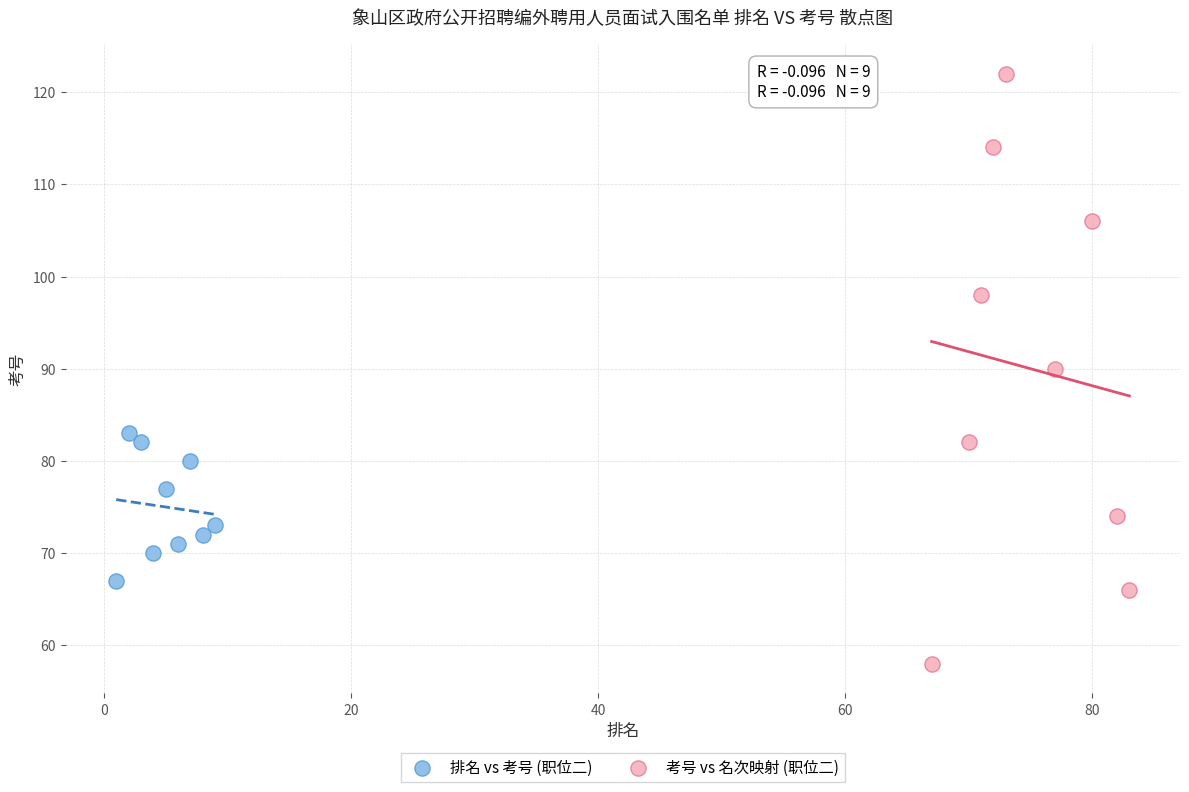

What are all the series names shown in the legend?

排名 vs 考号 (职位二), 考号 vs 名次映射 (职位二)